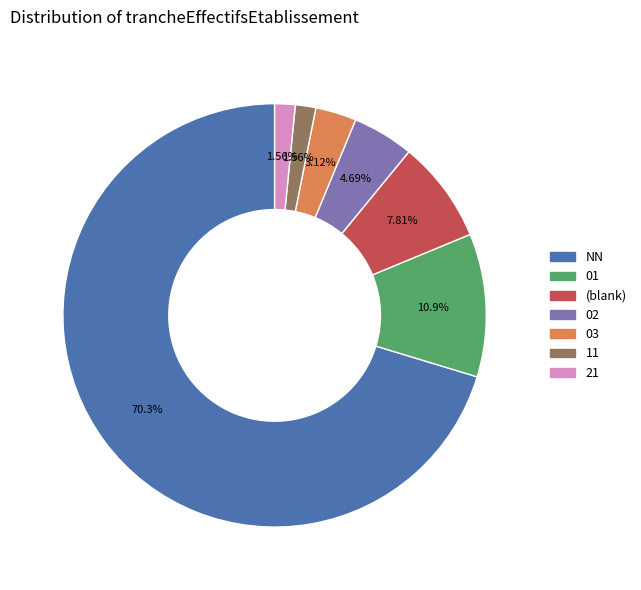

Is there any slice that represents more than half of the pie?

Yes